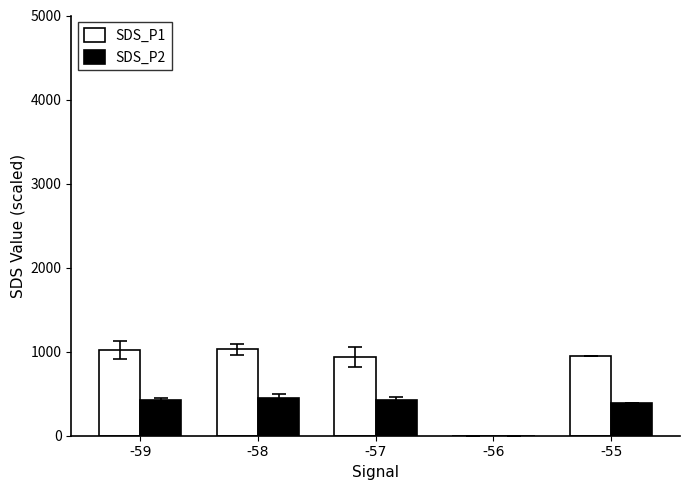

At which label does SDS_P1 first exceed 943?

-59